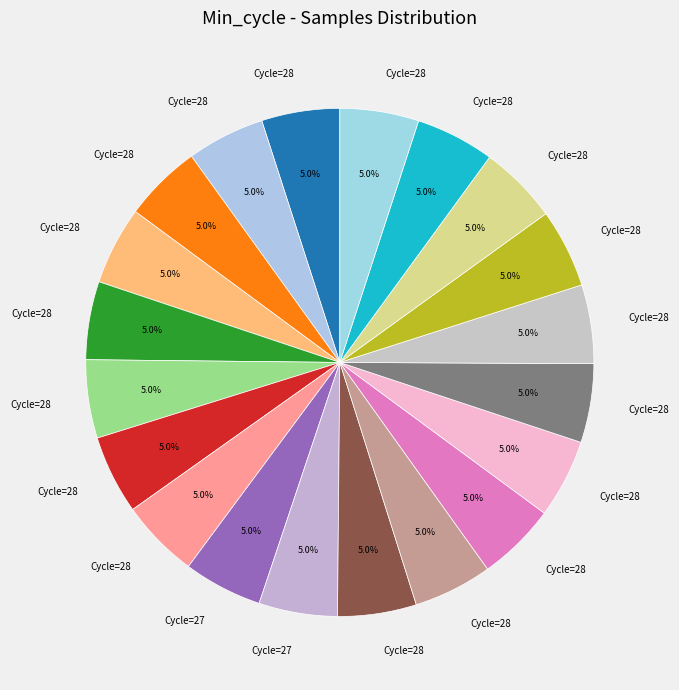

To the nearest percent, what is the average slice percentage?

5%